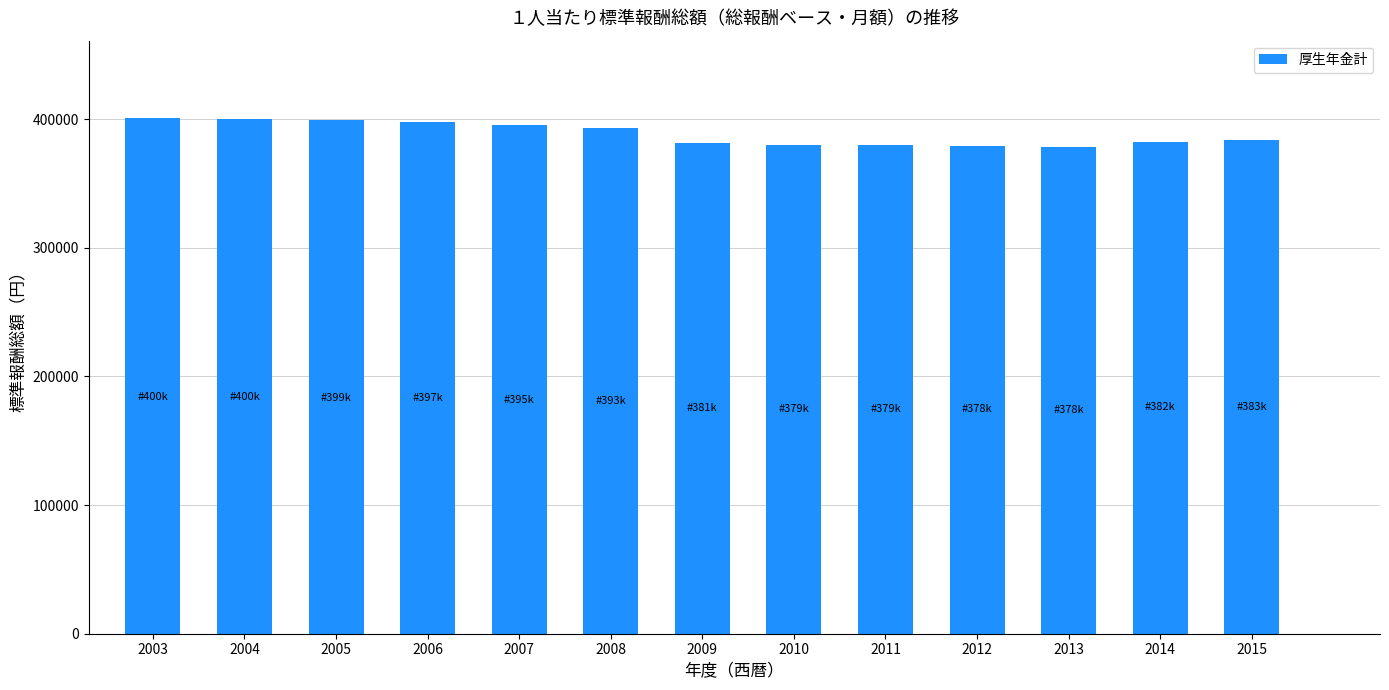

How many bars are there in total?

13